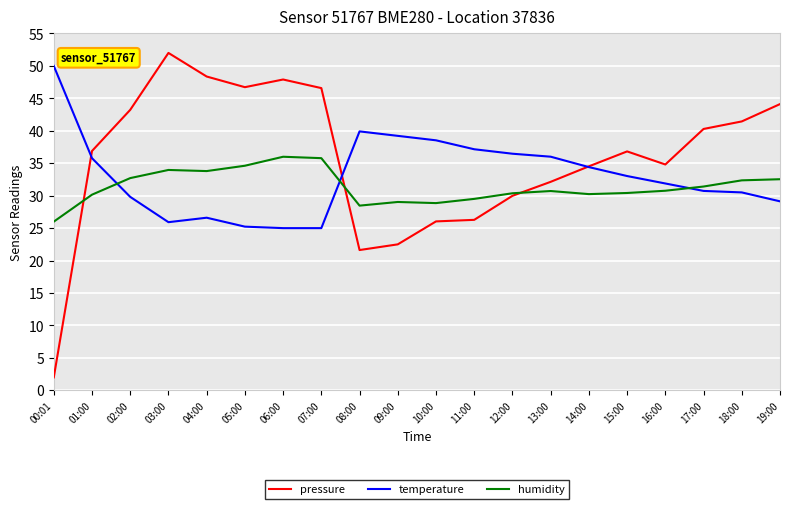

At which label does pressure first exceed 36?

01:00